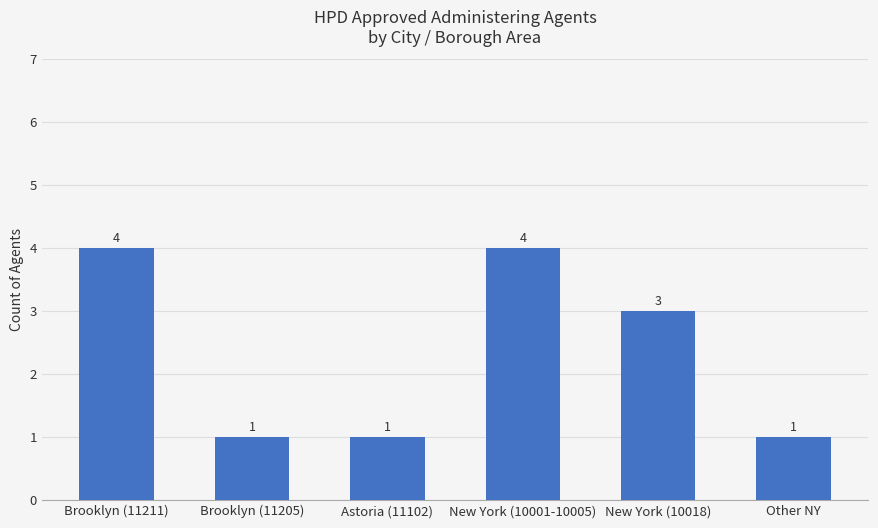

The chart shows a value of 1 at Brooklyn (11205). True or false?

True